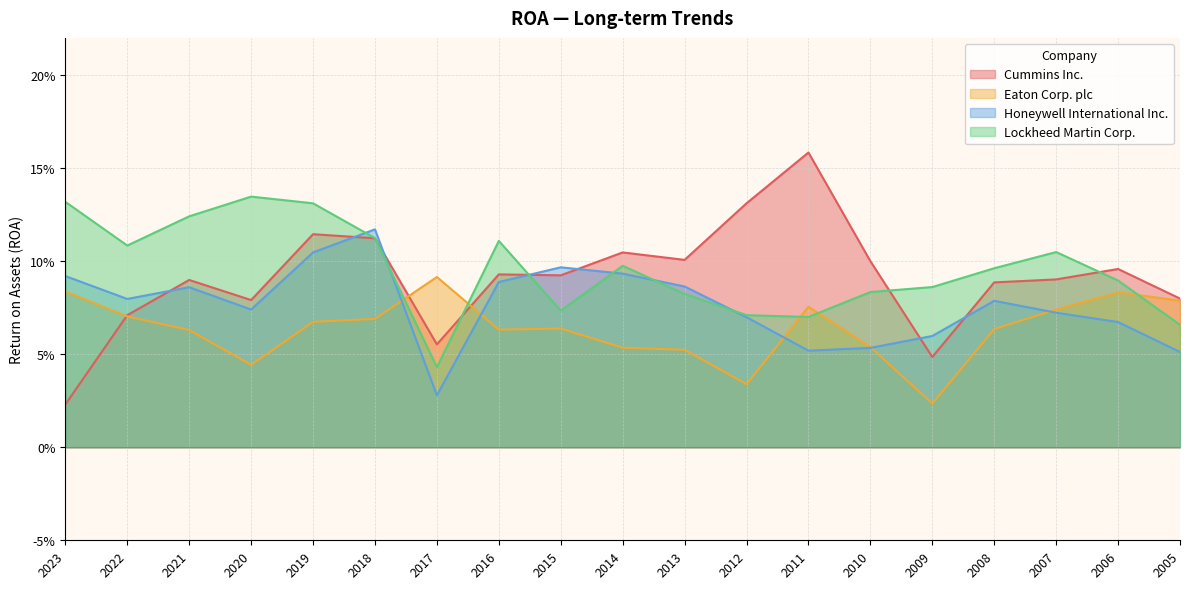

At which category is the sum across all series the highest?

2019